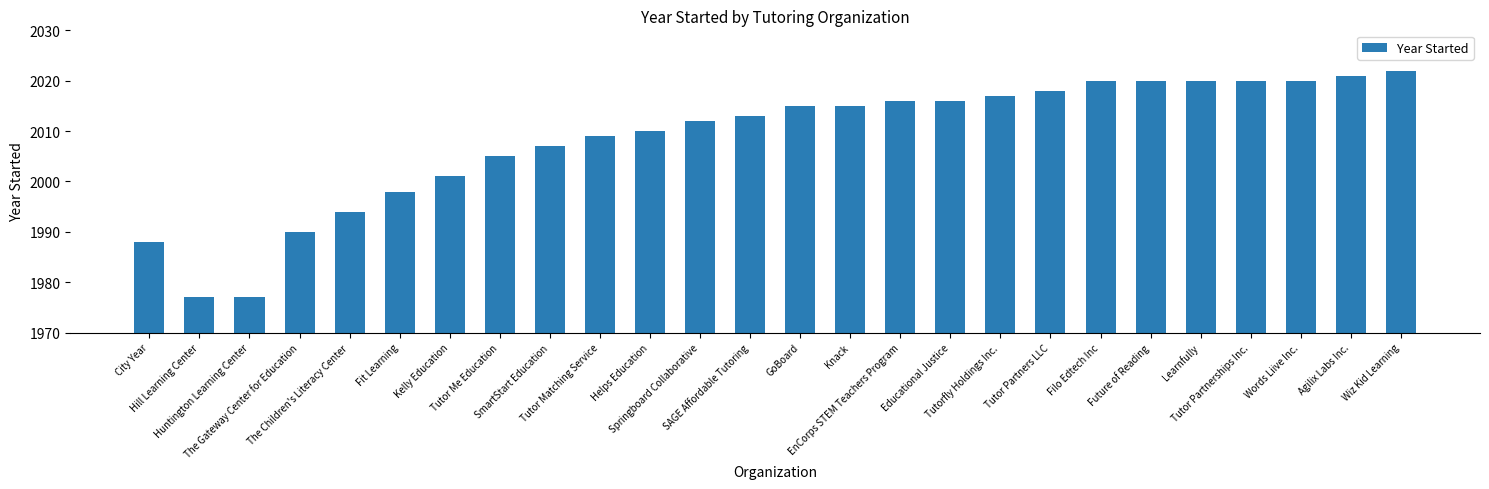

Is it true that the value at Learnfully is 2875?

False